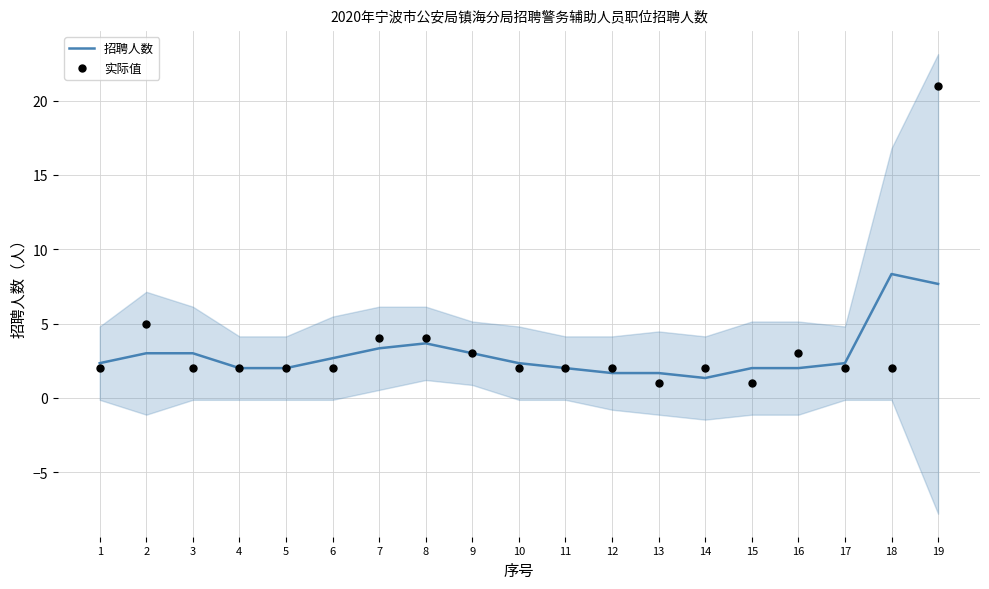

At how many categories does at least one series exceed 1?

19